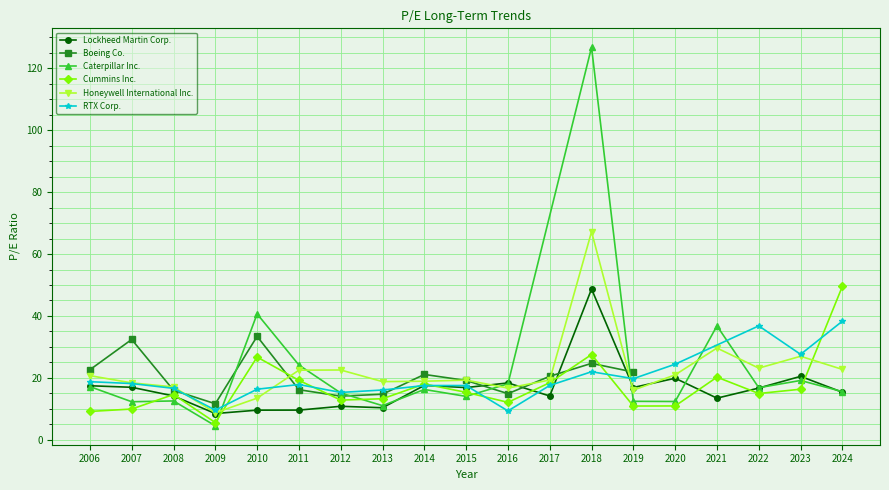

True or false: Cummins Inc. and Lockheed Martin Corp. intersect in this chart.

True